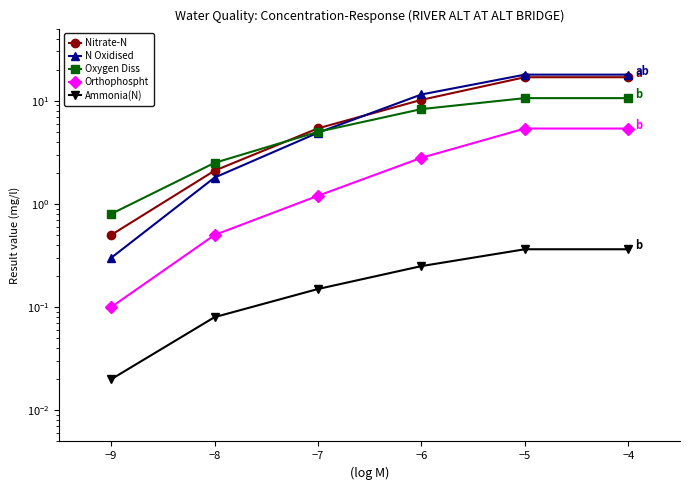

What is the value of the Nitrate-N point at the 3rd from the left?

5.4